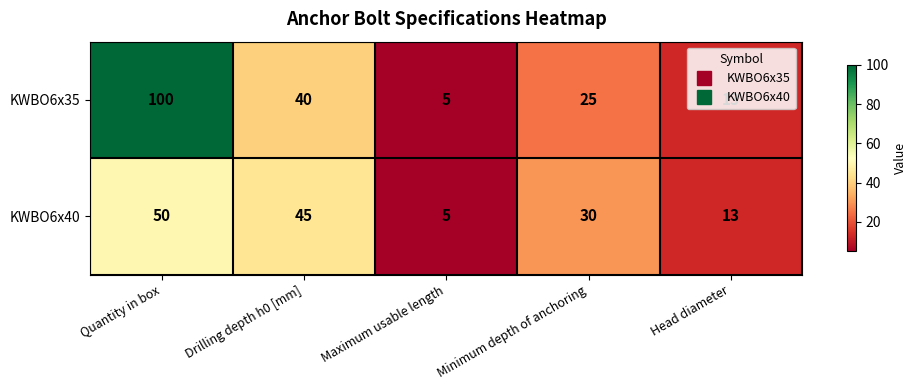

At Drilling depth h0 [mm], list the series in order from smallest to largest.

KWBO6x35, KWBO6x40